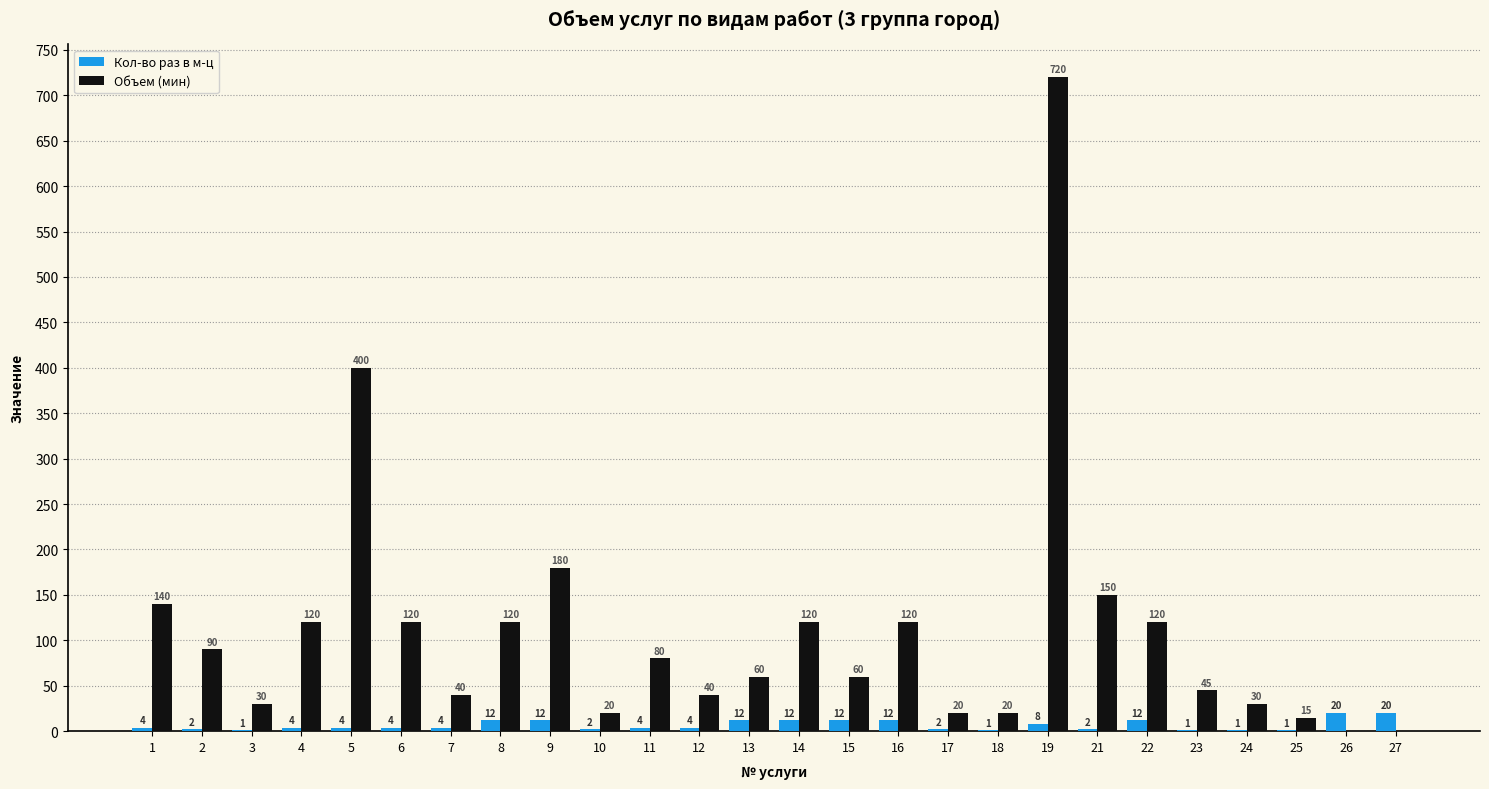

Are the bars horizontal?

No